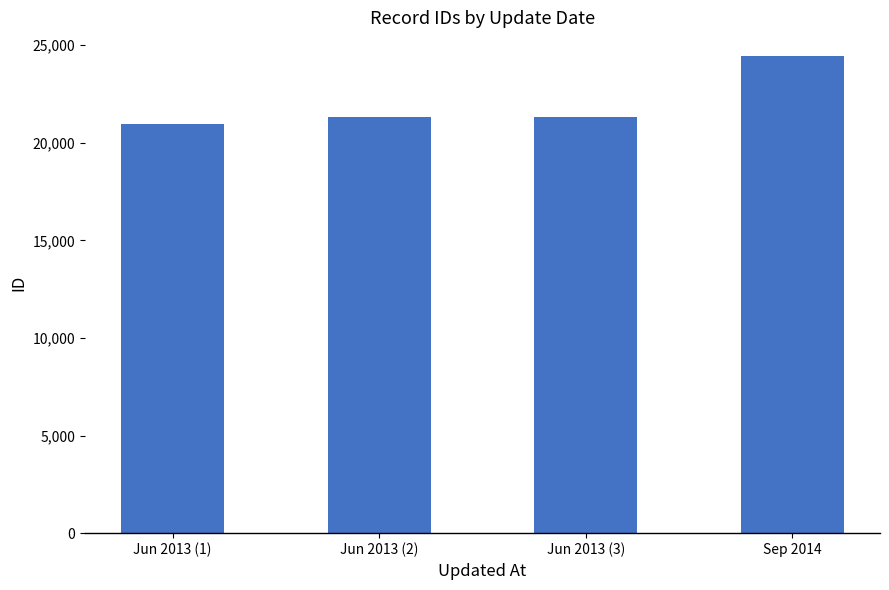

What is the change in value from Jun 2013 (2) to Sep 2014?

+3123